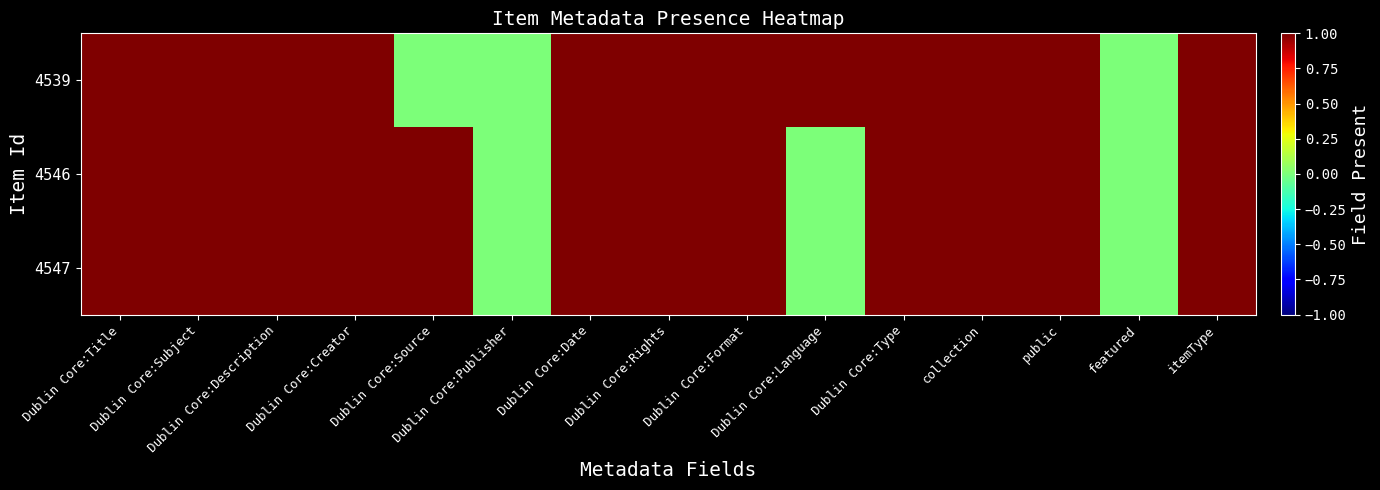

At how many categories does at least one series exceed 0?

13